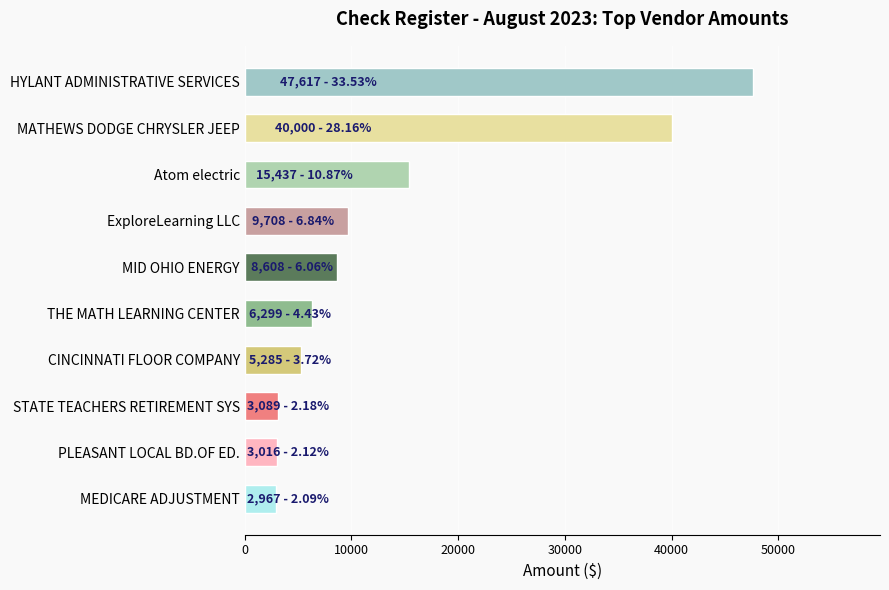

True or false: the data shows 2800.4 at MID OHIO ENERGY.

False